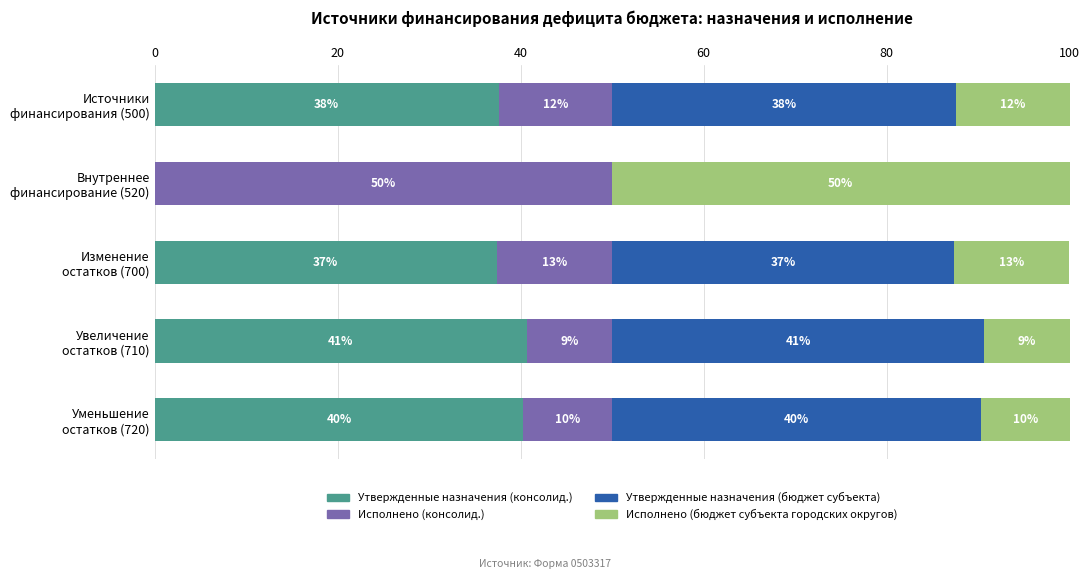

What are all the series names shown in the legend?

Утвержденные назначения (консолид.), Исполнено (консолид.), Утвержденные назначения (бюджет субъекта), Исполнено (бюджет субъекта городских округов)